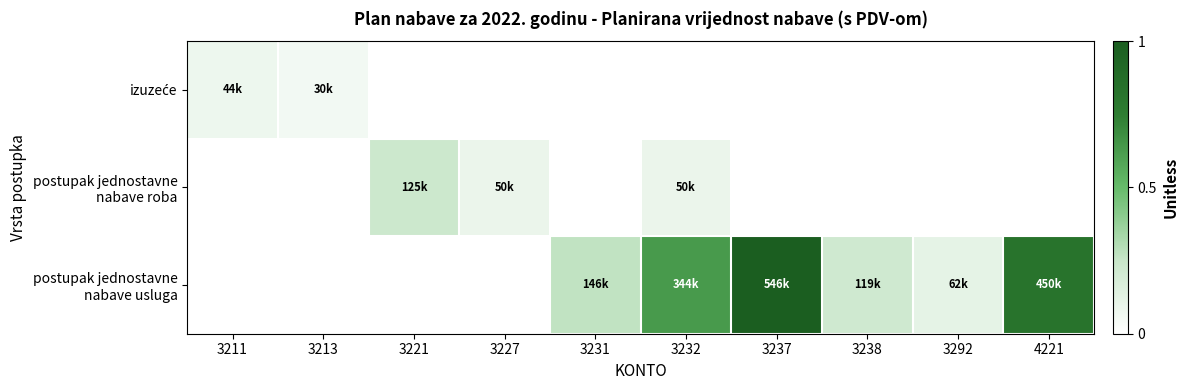

What is the spread (max minus min) of values at 3211?

0.1